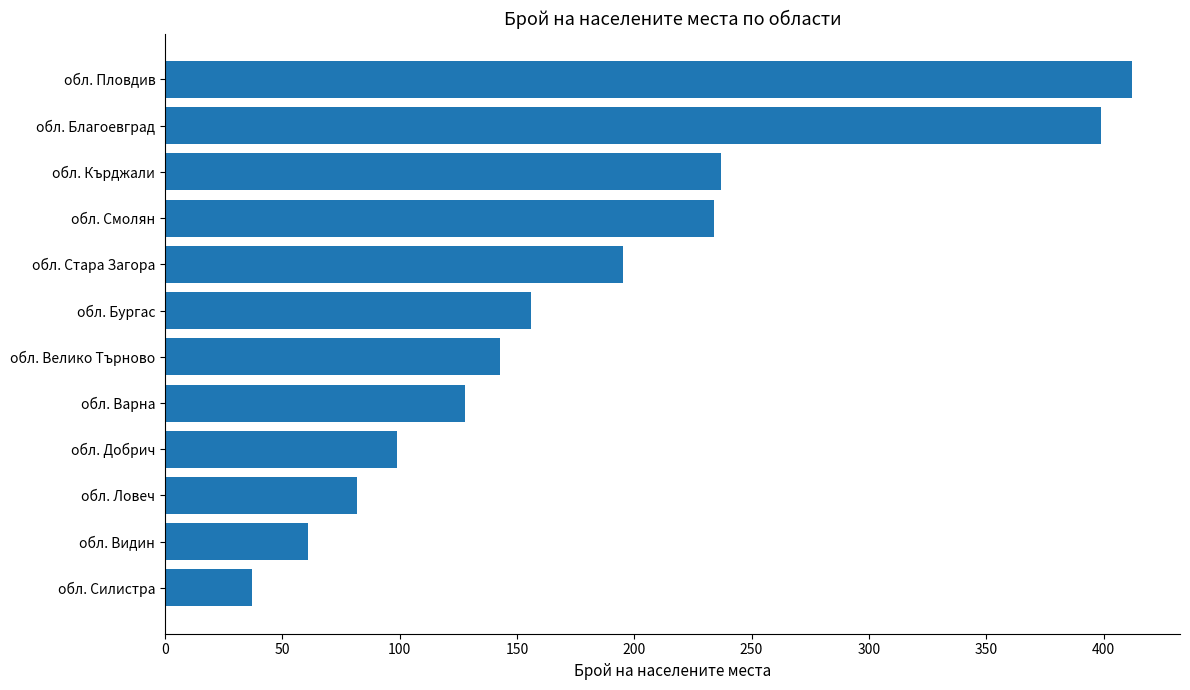

Reading bottom to top, extract all data points from this chart.

37	61	82	99	128	143	156	195	234	237	399	412